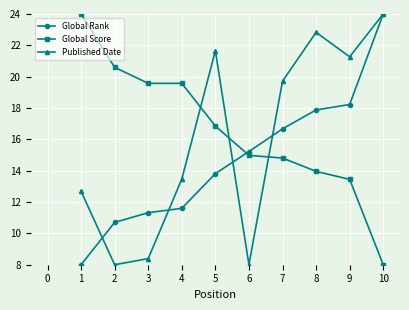

At which category is the sum across all series the highest?

10